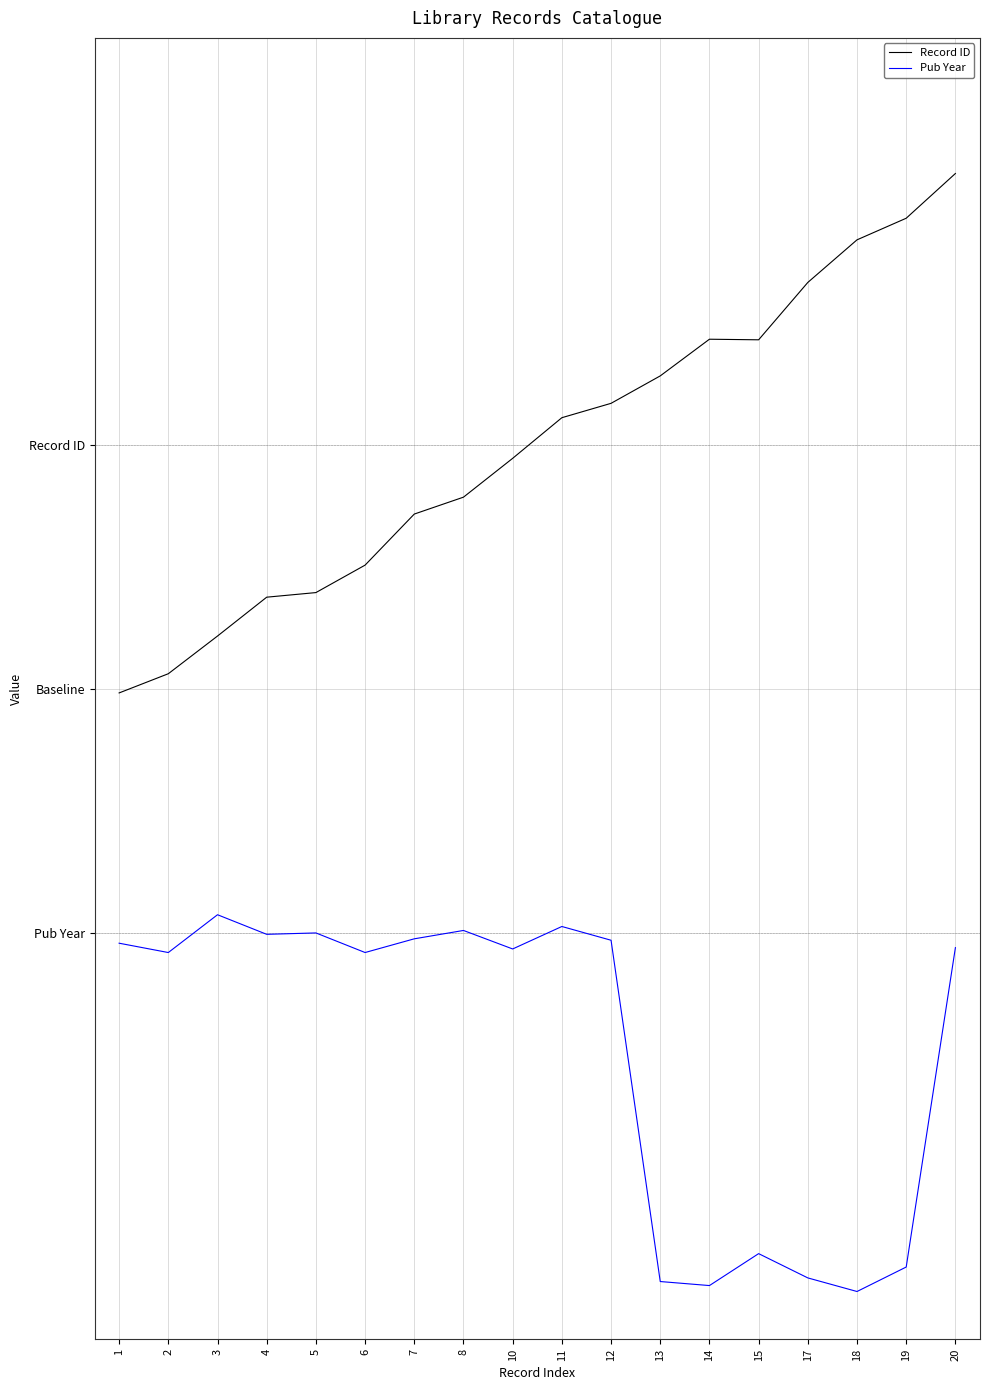

Does the chart display data point markers on the line(s)?

No